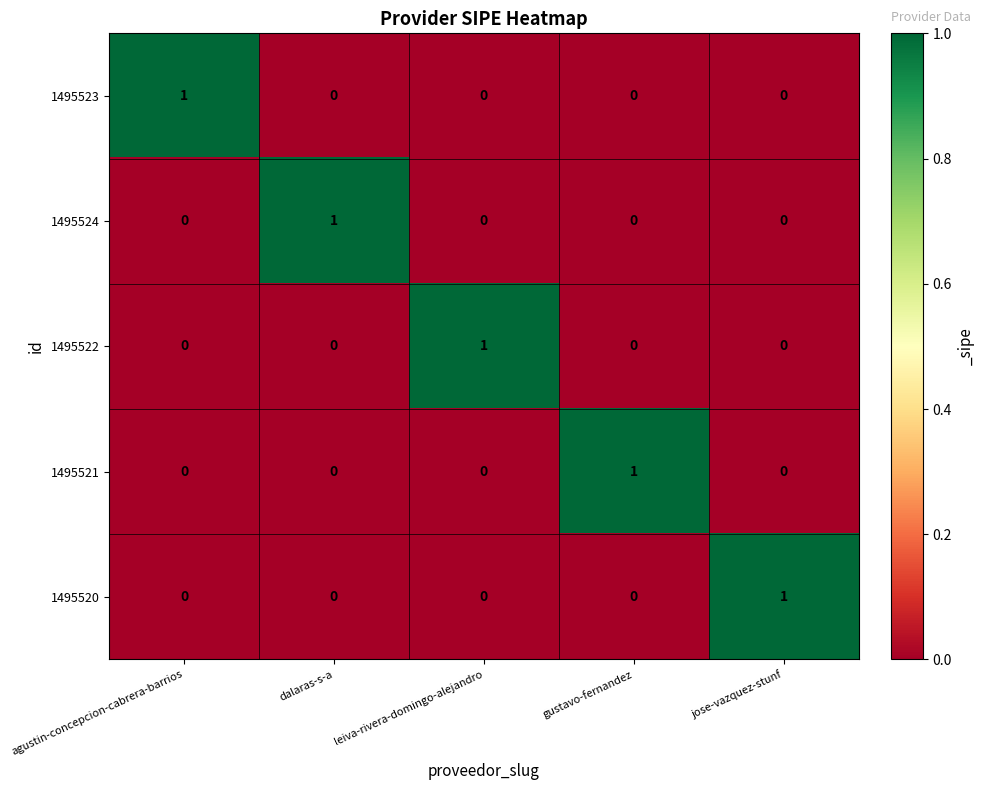

How many values in the 1495524 series exceed 0?

1